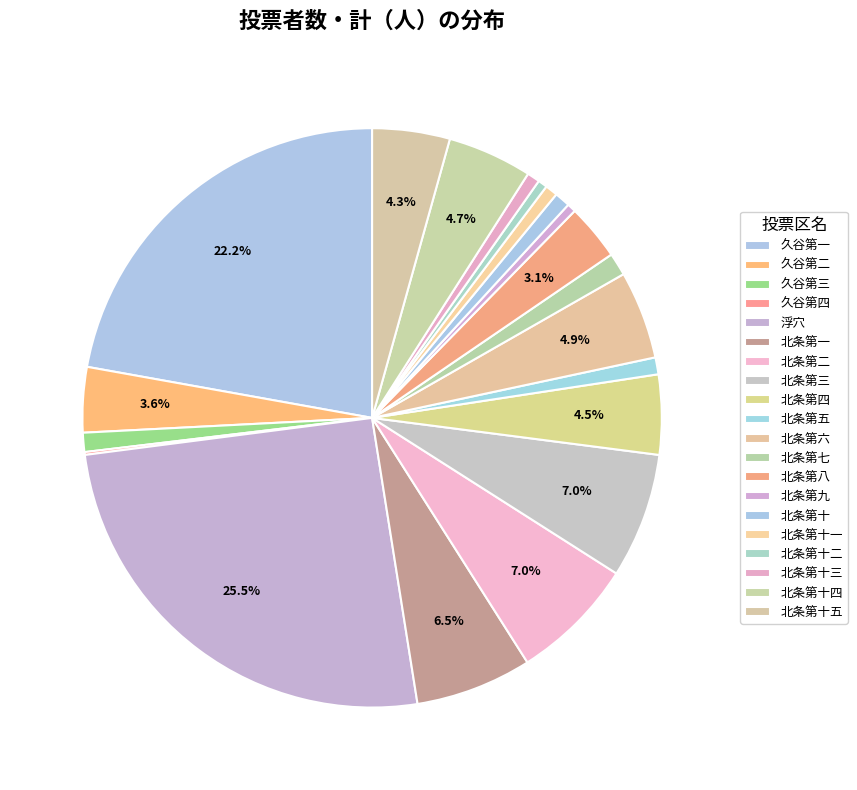

What is the smallest slice in the pie chart?

久谷第四